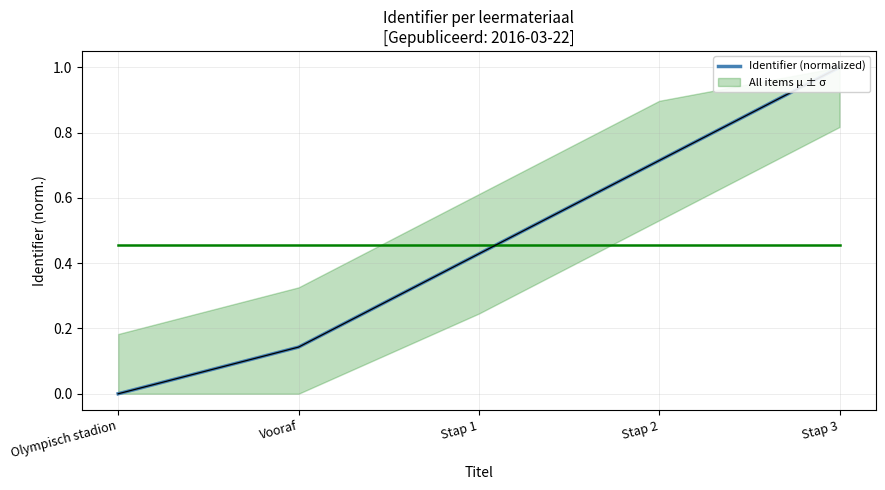

At which label is the value closest to 0?

Olympisch stadion